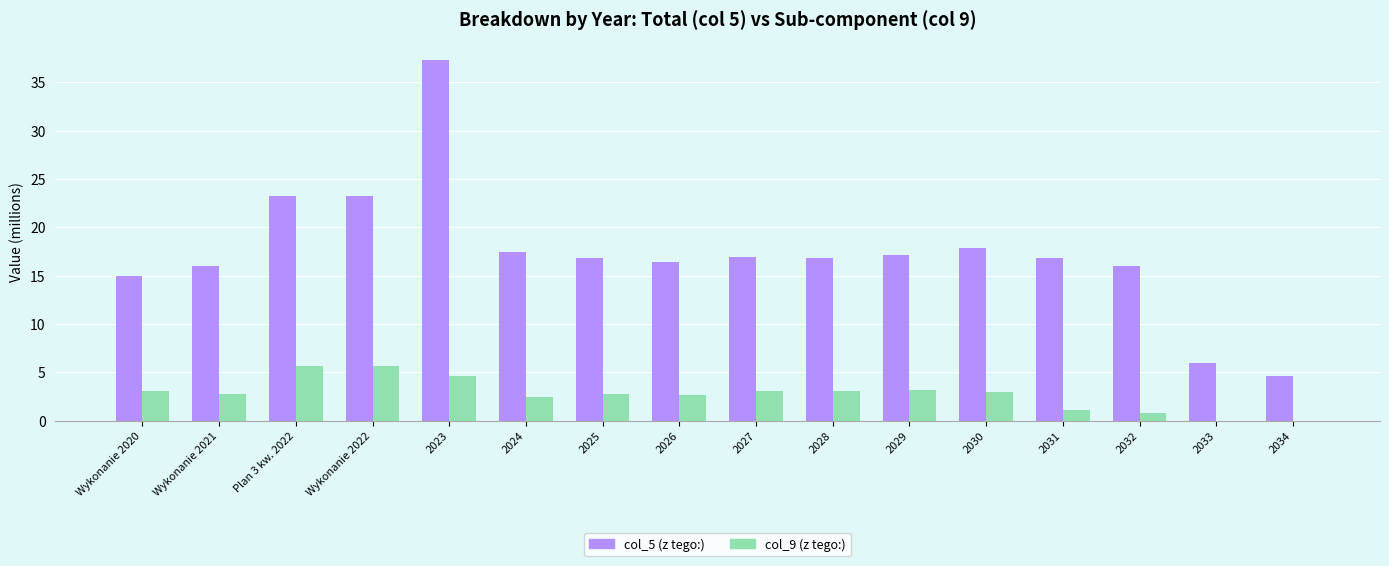

What is the average value of the col_5 (z tego:) series?

17.3